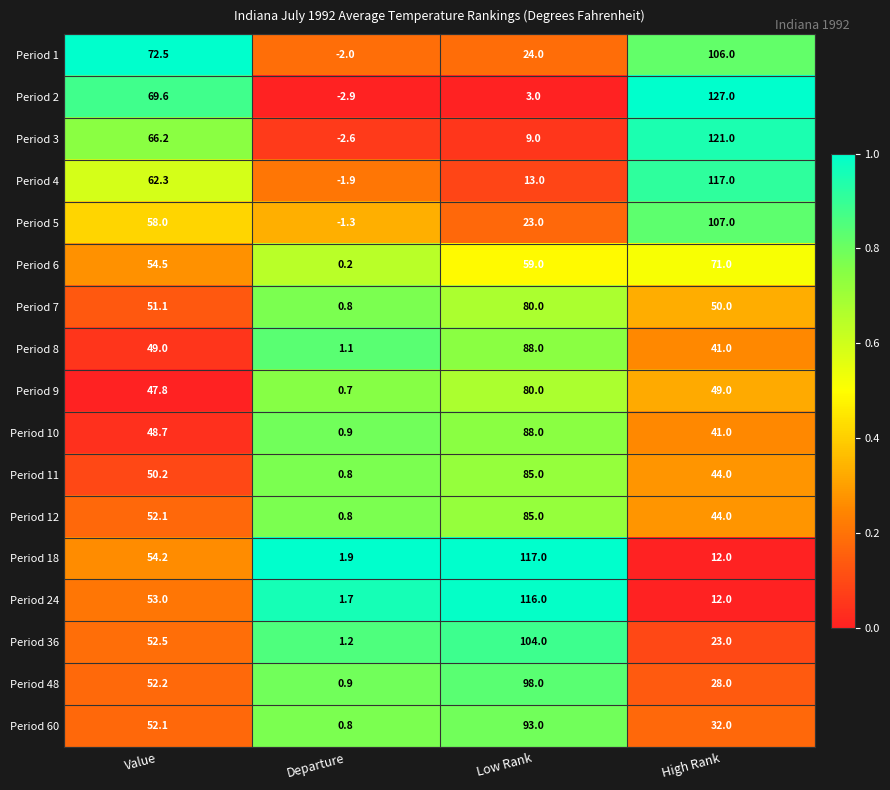

At which category is the sum across all series the highest?

Low Rank